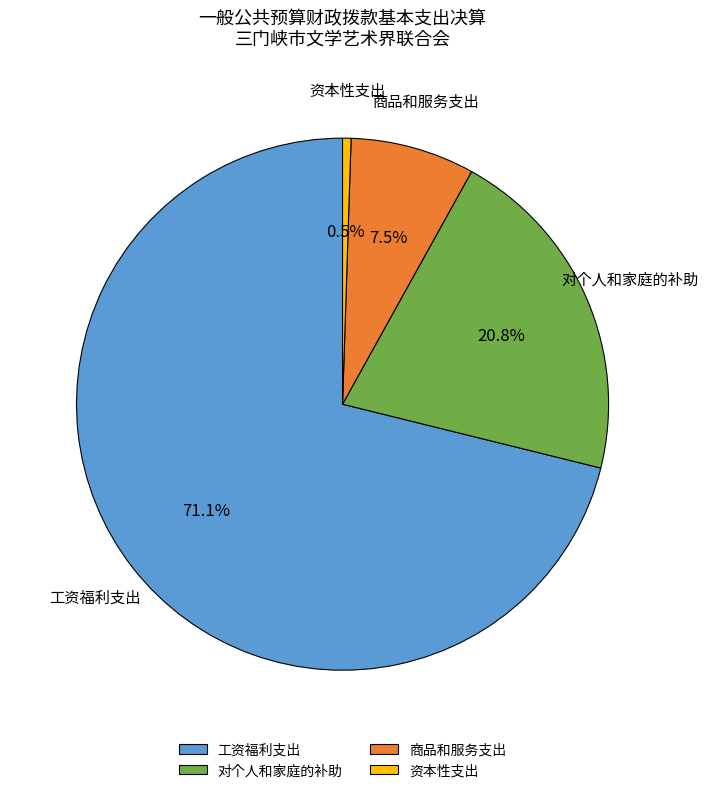

Which slice is the largest?

工资福利支出